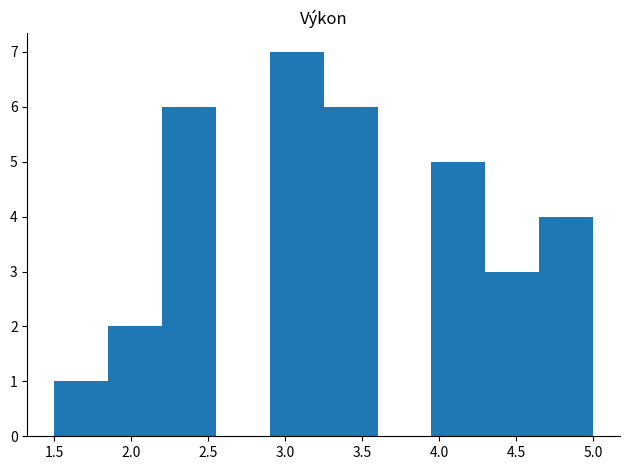

Reading left to right, list every bar in this chart as the range it spans on the x-axis followed by its height. The values are not printed on the chart, so give them approximately, as read against the axis.

1.50 to 1.85: 1
1.85 to 2.20: 2
2.20 to 2.55: 6
2.55 to 2.90: 0
2.90 to 3.25: 7
3.25 to 3.60: 6
3.60 to 3.95: 0
3.95 to 4.30: 5
4.30 to 4.65: 3
4.65 to 5.00: 4